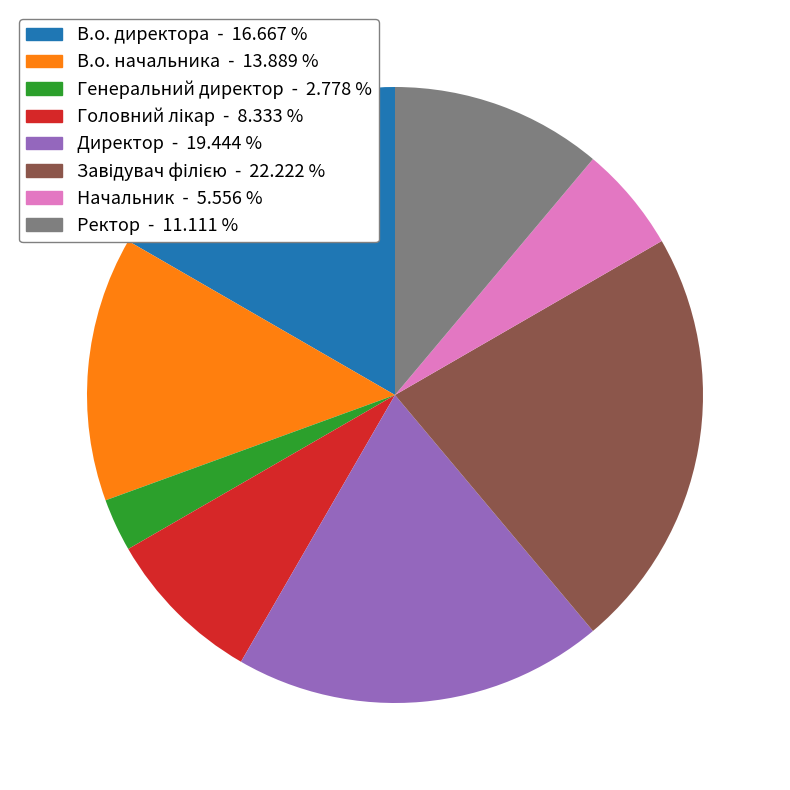

What is the smallest slice in the pie chart?

Генеральний директор